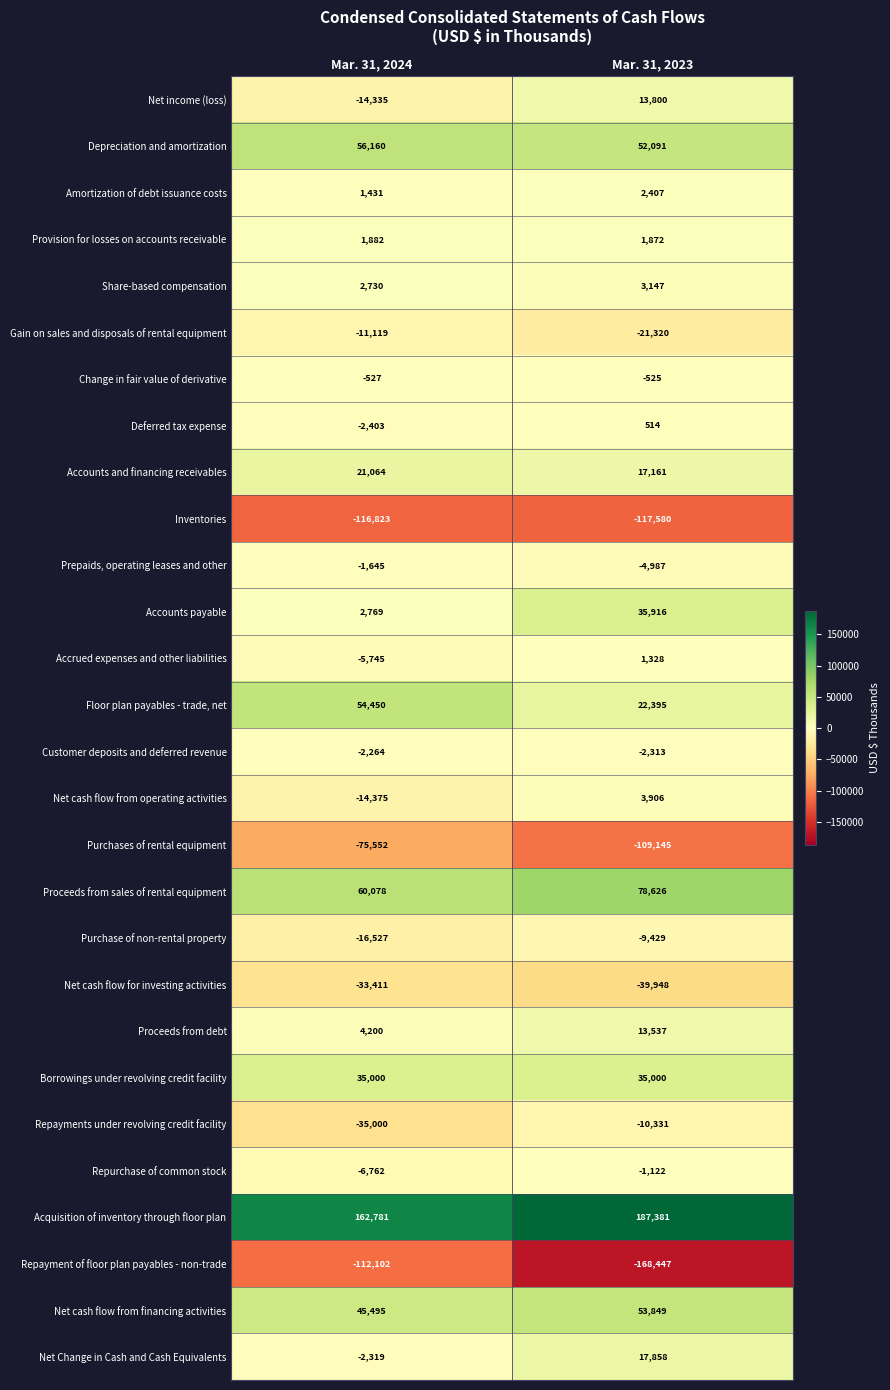

What is the sum of the Net cash flow for investing activities values at Mar. 31, 2024 and Mar. 31, 2023?

-73359